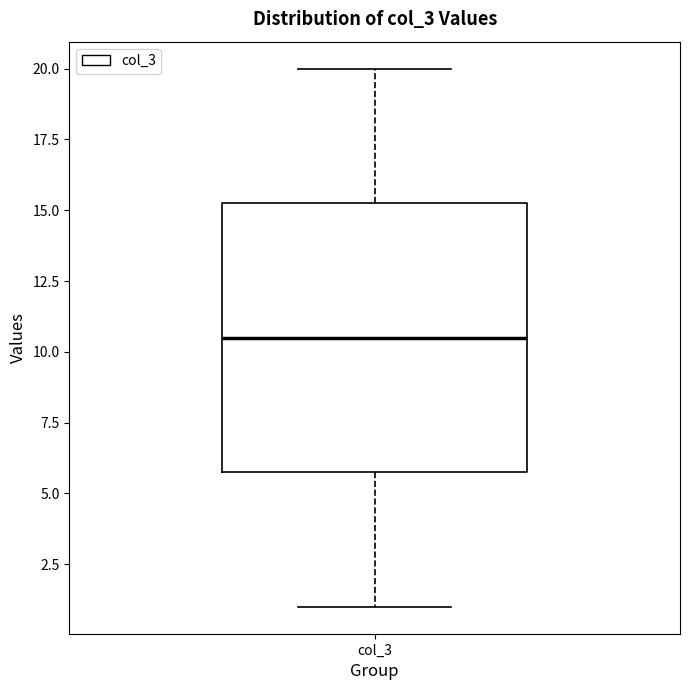

Where is the lower edge of the box for col_3 on the y-axis? The values are not printed on the chart, so give them approximately, as read against the axis.

6.0